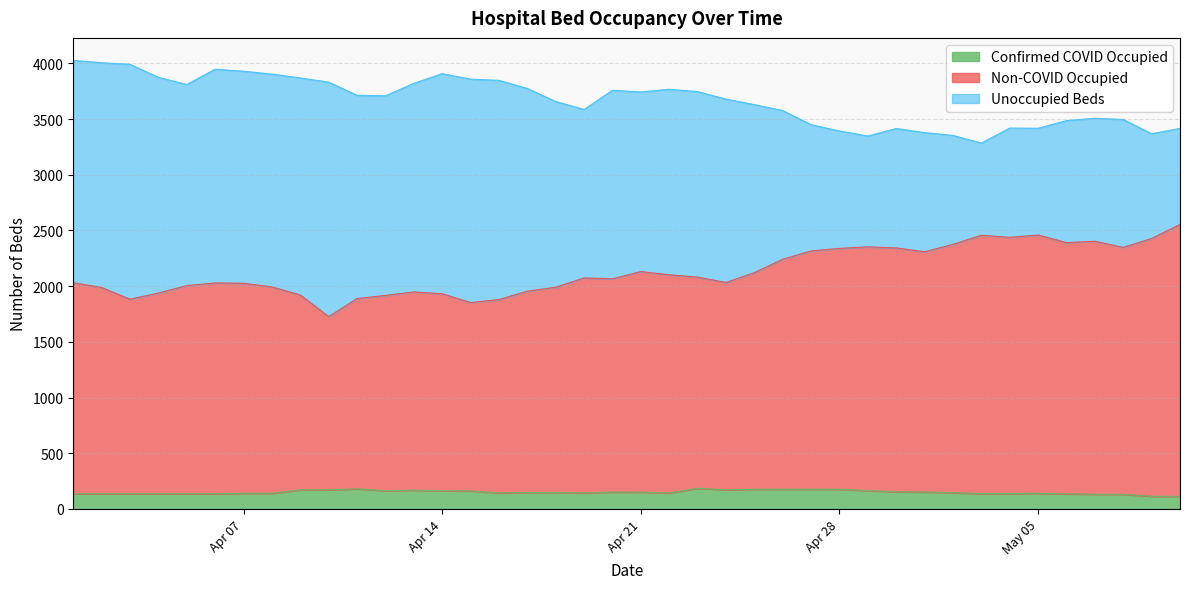

True or false: Confirmed COVID Occupied and Non-COVID Occupied intersect in this chart.

False